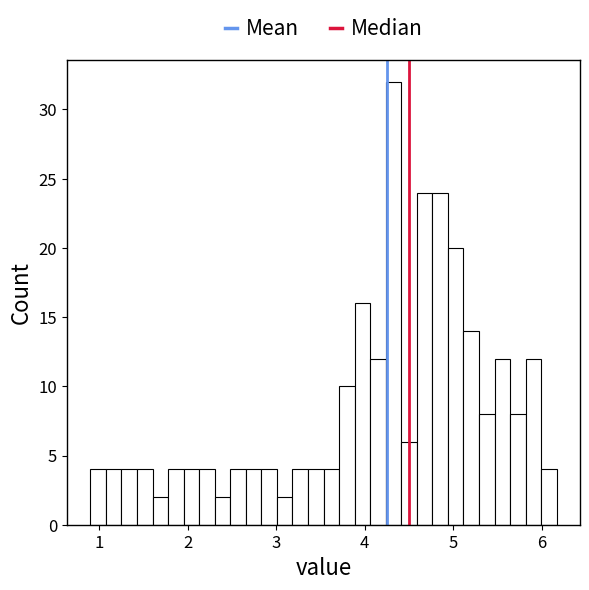

Read against the x-axis, roughly where is the centre of the tallest bar?

4.3